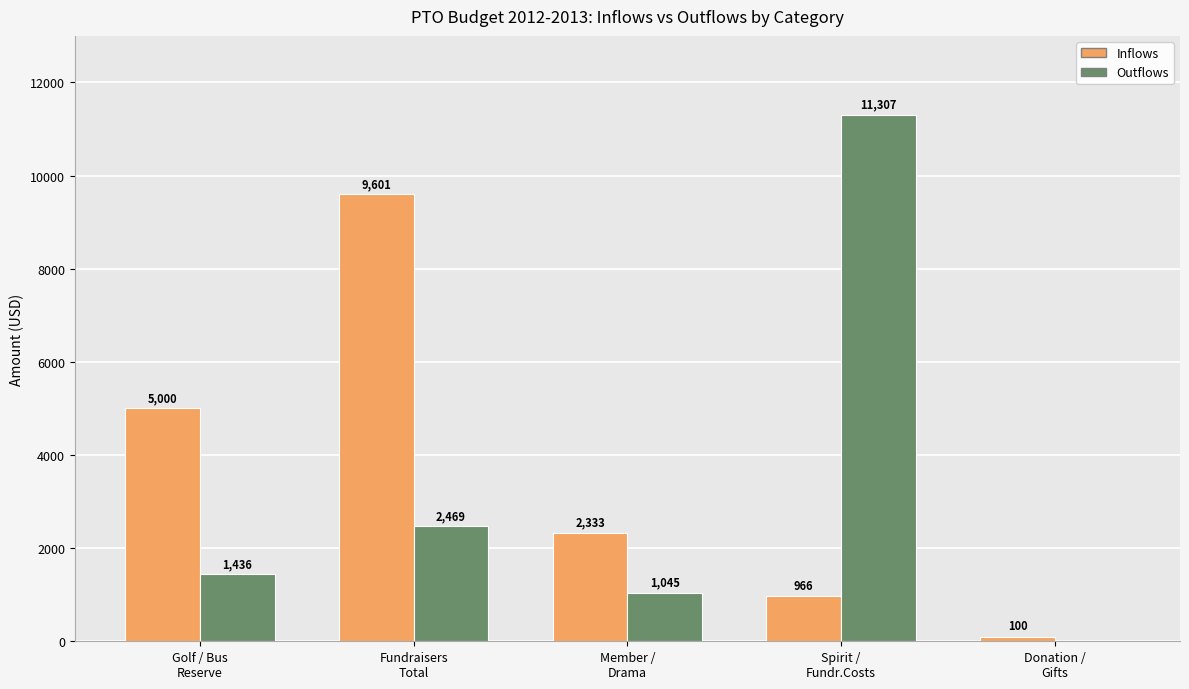

What is the sum of all Inflows values?

18000.0